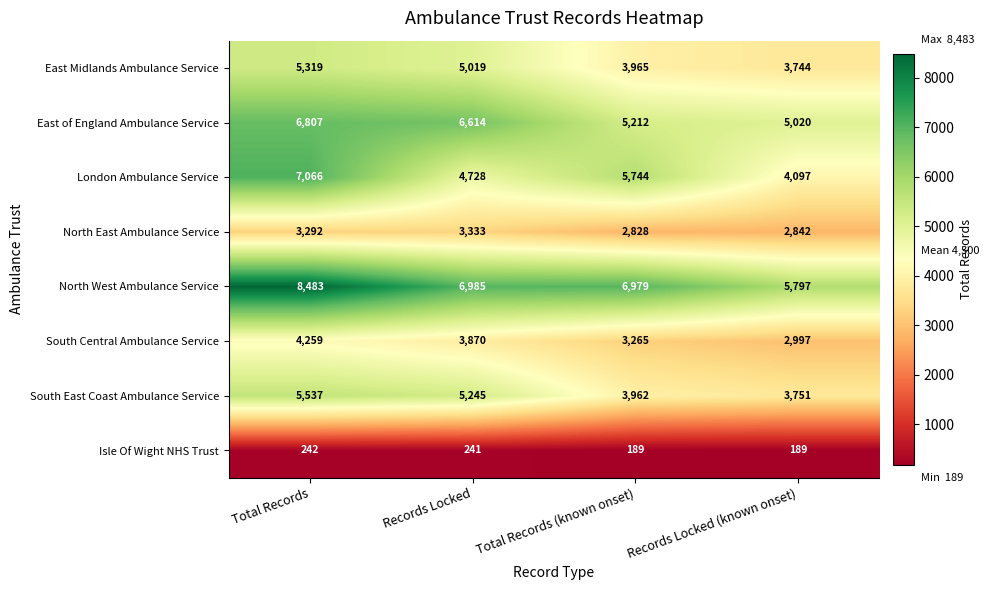

Rank the series at Records Locked (known onset) from lowest to highest value.

Isle Of Wight NHS Trust, North East Ambulance Service, South Central Ambulance Service, East Midlands Ambulance Service, South East Coast Ambulance Service, London Ambulance Service, East of England Ambulance Service, North West Ambulance Service